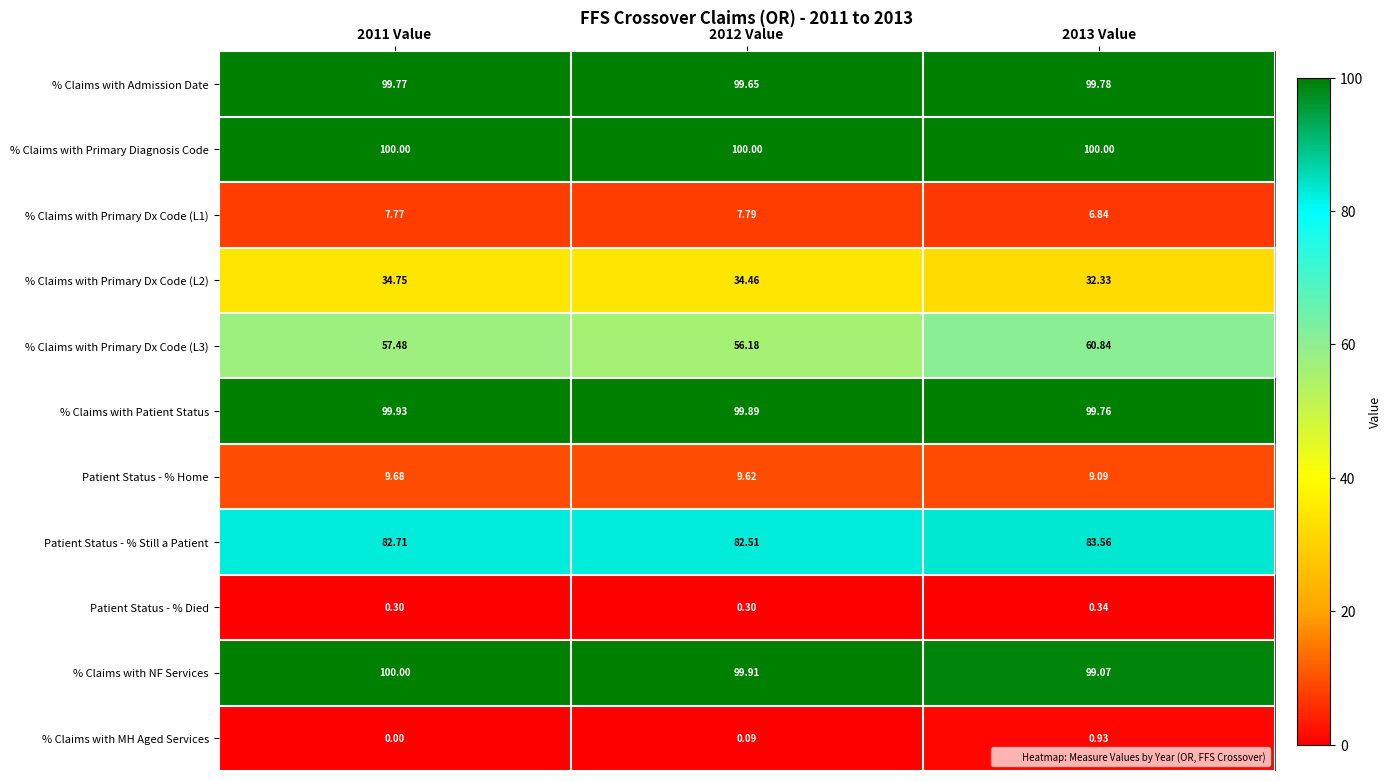

Which series has the largest total across all categories?

% Claims with Primary Diagnosis Code